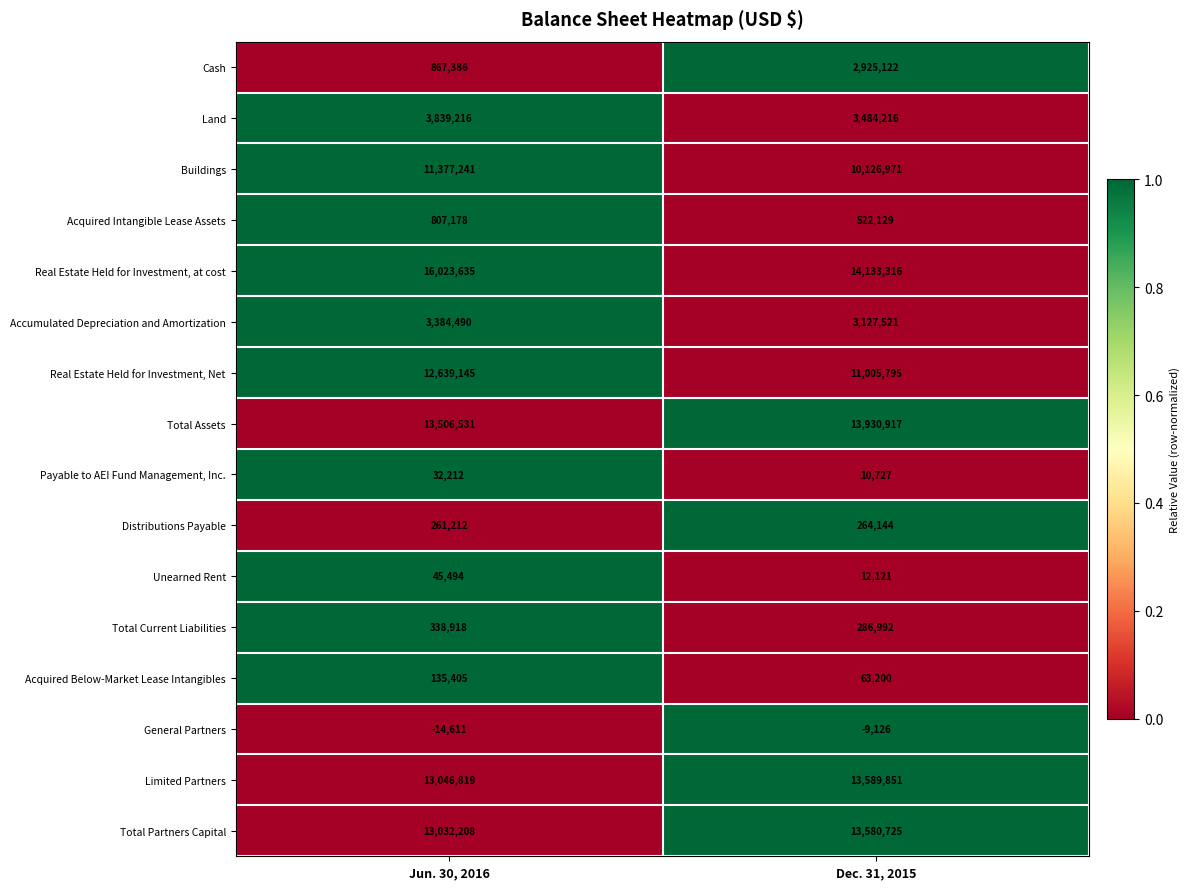

At which label is General Partners closest to -11868?

Dec. 31, 2015